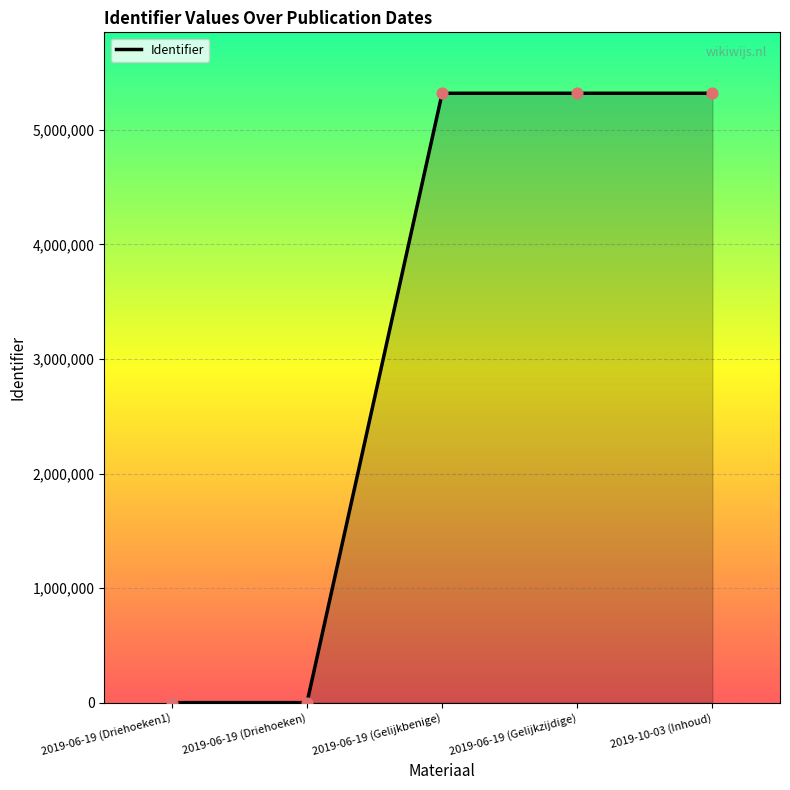

What is the change in value from 2019-06-19 (Gelijkbenige) to 2019-10-03 (Inhoud)?

+4